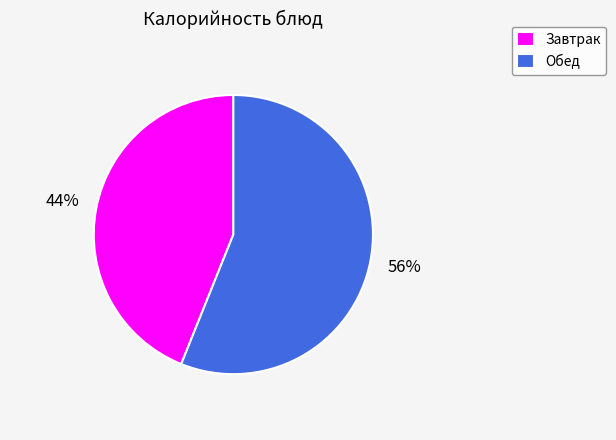

Which category has the smallest portion of the pie?

Завтрак